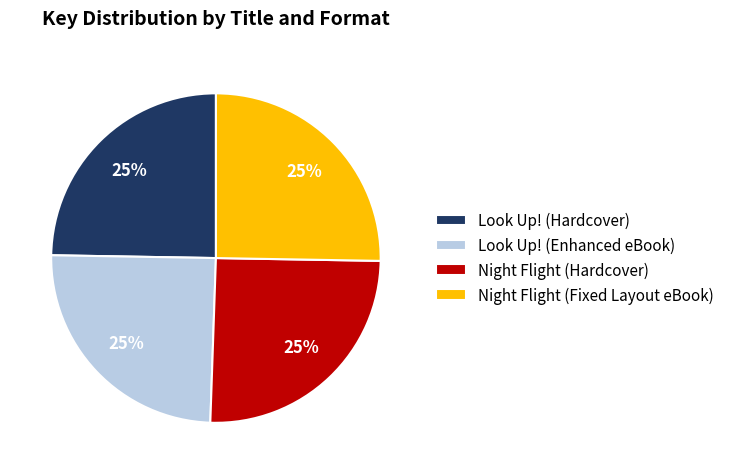

To the nearest percent, what is the average slice percentage?

25%